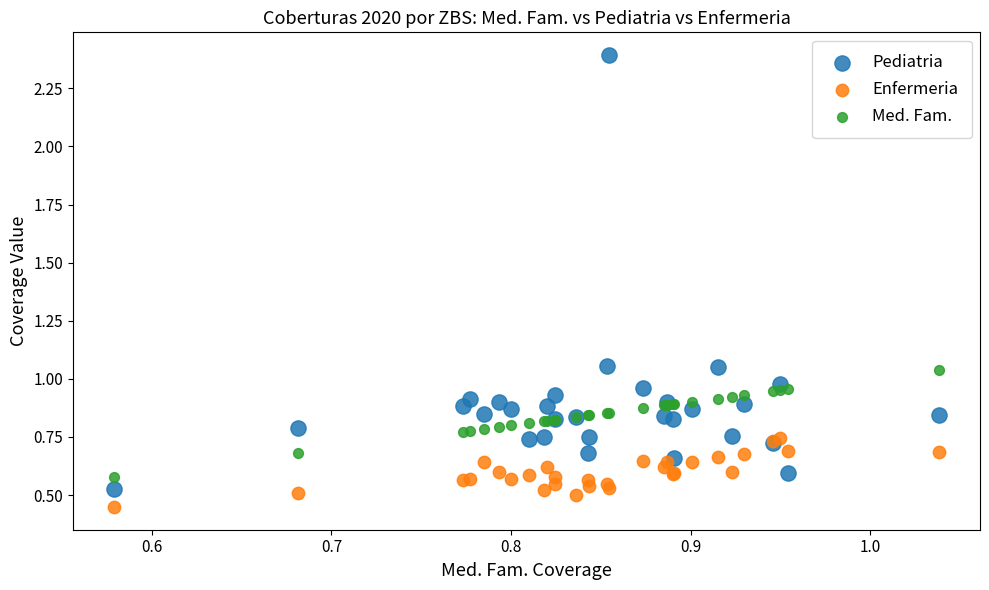

Which series reaches the minimum Y coordinate?

Enfermeria